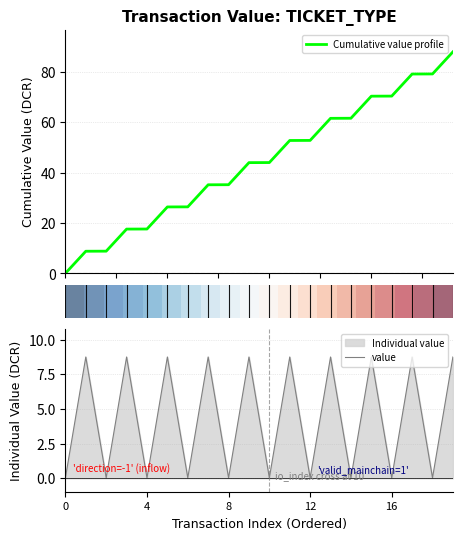

Is it true that value equals 0.0 at 4?

True